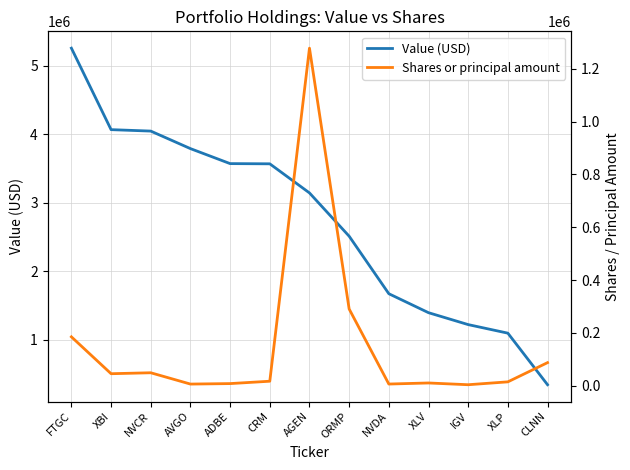

Reading right to left, list all the values displayed in this chart.

Value (USD): CLNN=344000	XLP=1097000	IGV=1222000	XLV=1396000	NVDA=1673000	ORMP=2513000	AGEN=3145000	CRM=3570000	ADBE=3573000	AVGO=3792000	NVCR=4048000	XBI=4069000	FTGC=5259000
Shares or principal amount: CLNN=87250	XLP=14459	IGV=3542	XLV=10189	NVDA=6132	ORMP=290501	AGEN=1278580	CRM=16814	ADBE=7842	AVGO=6022	NVCR=48860	XBI=45273	FTGC=184981